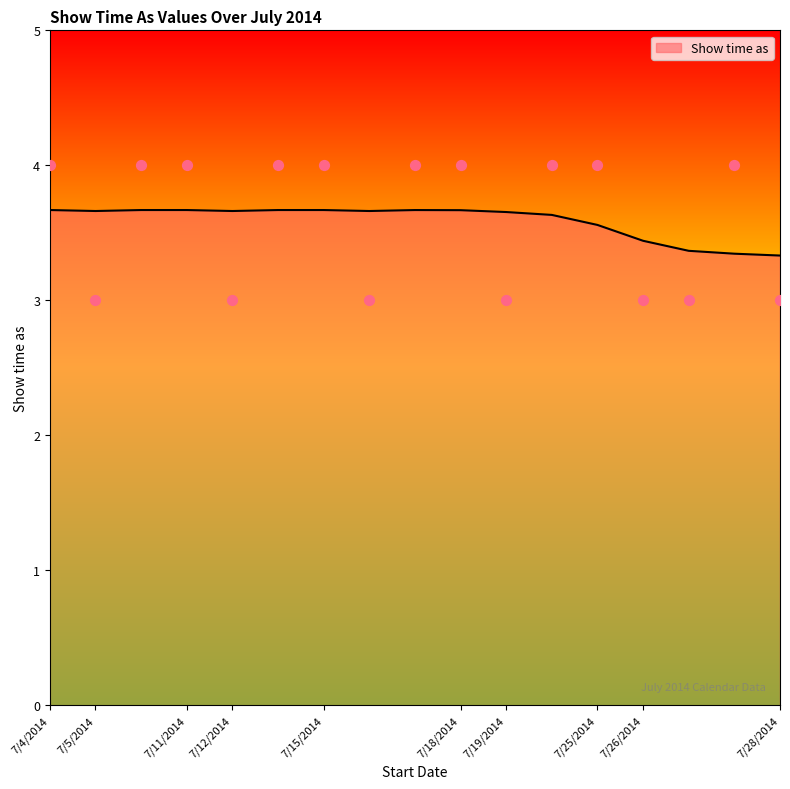

Which has a higher value, 7/19/2014 or 7/12/2014?

7/12/2014